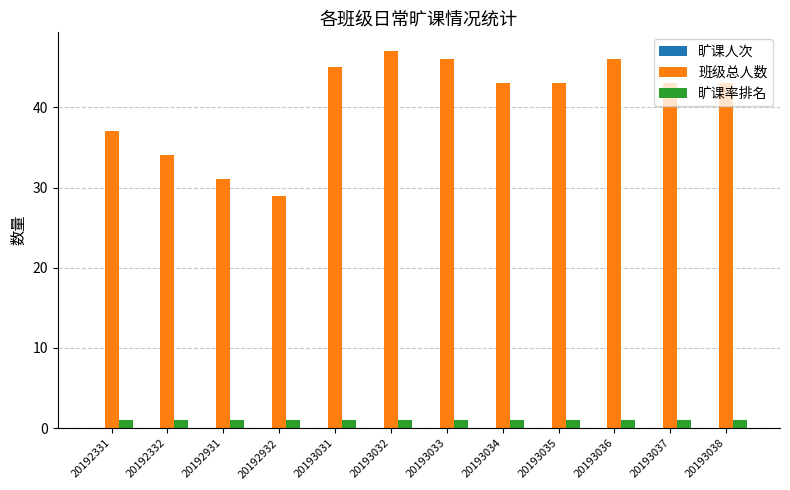

The 旷课率排名 series shows 1 at 20193036. True or false?

True